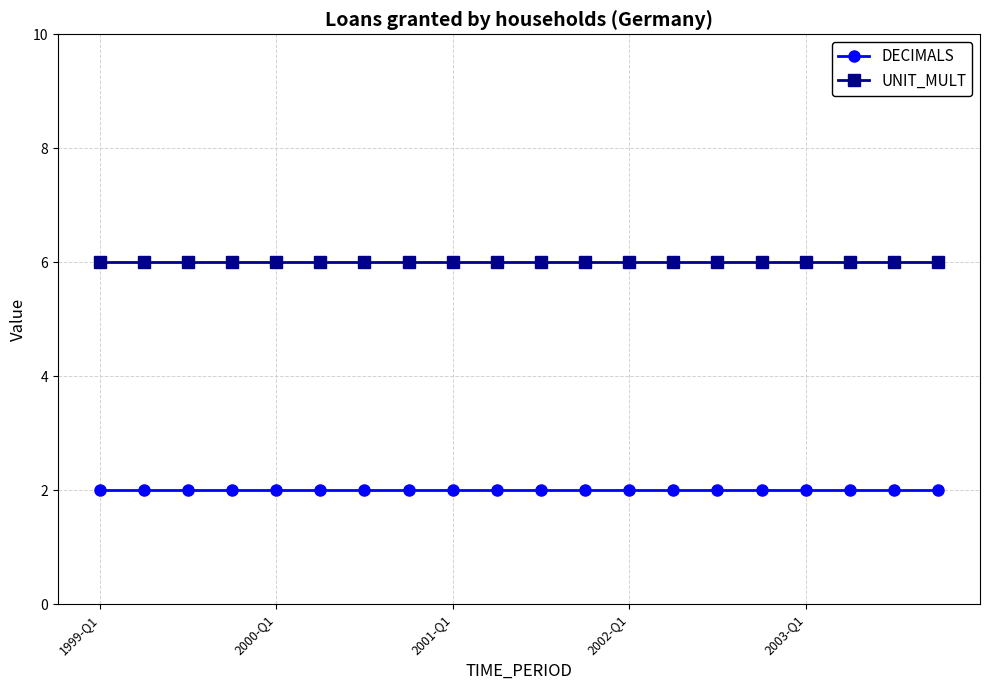

List the series in order of their peak value, highest first.

UNIT_MULT, DECIMALS